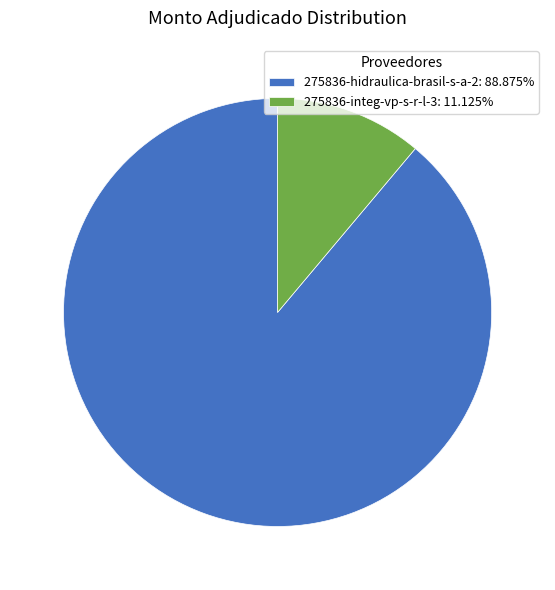

Is there any slice that represents more than half of the pie?

Yes